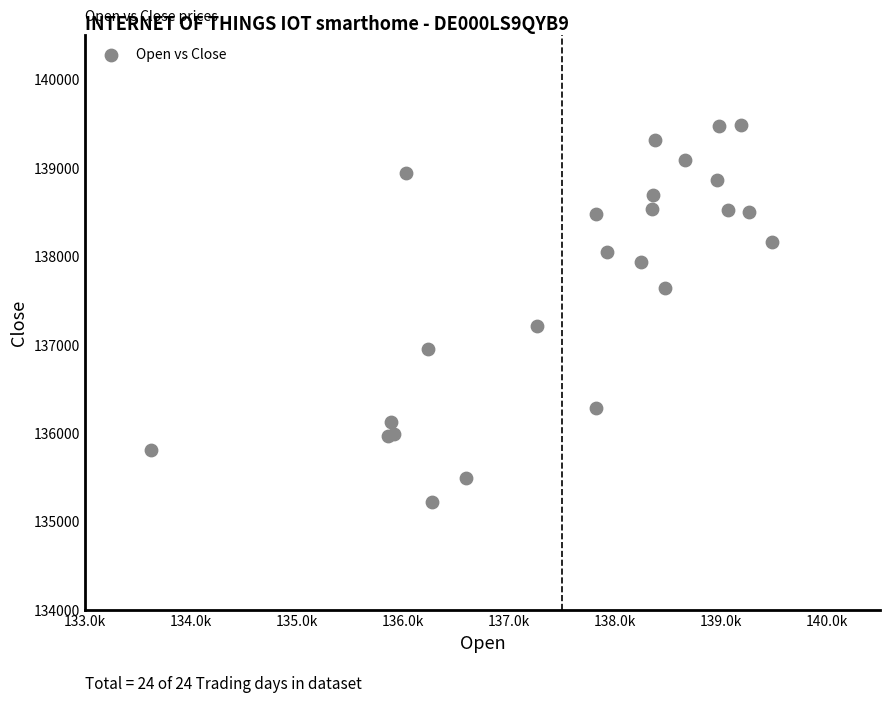

What Y value in the scatter plot is closest to 137350?

137205